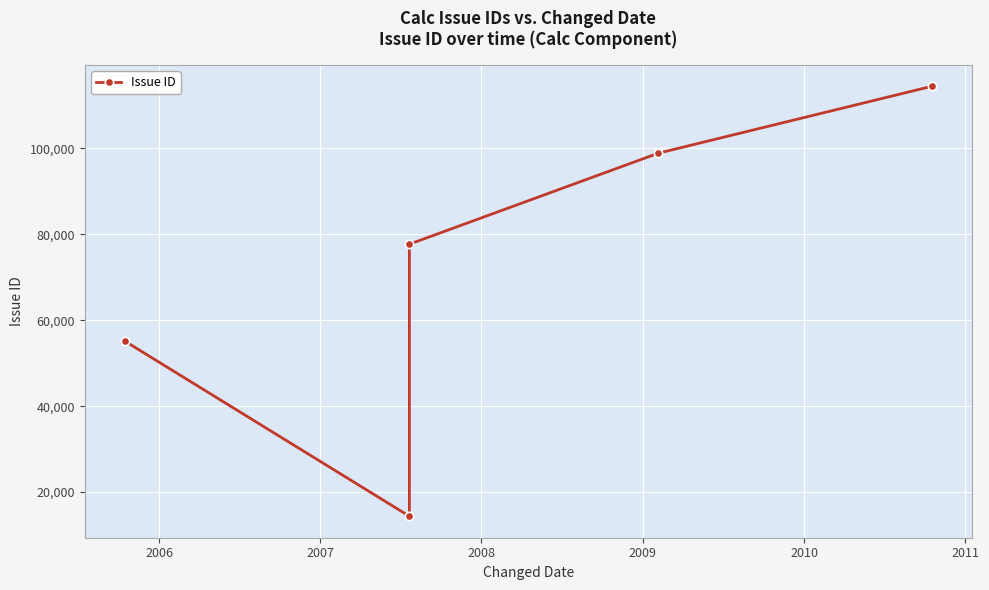

At which label does the data first exceed 77716?

2008